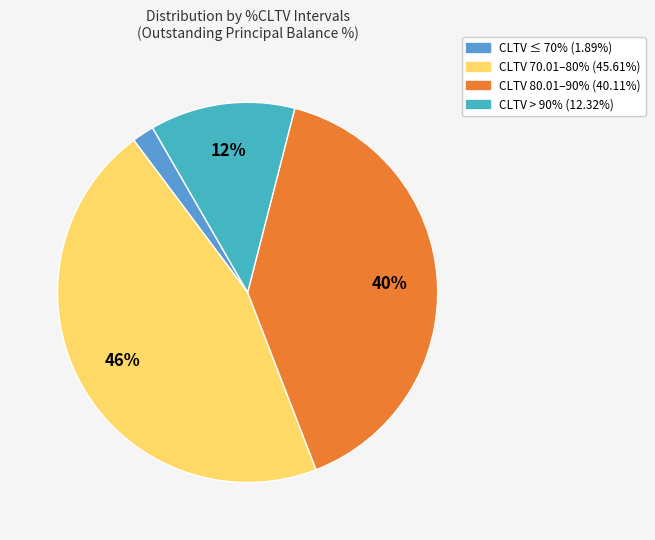

Count the number of slices in the pie.

4